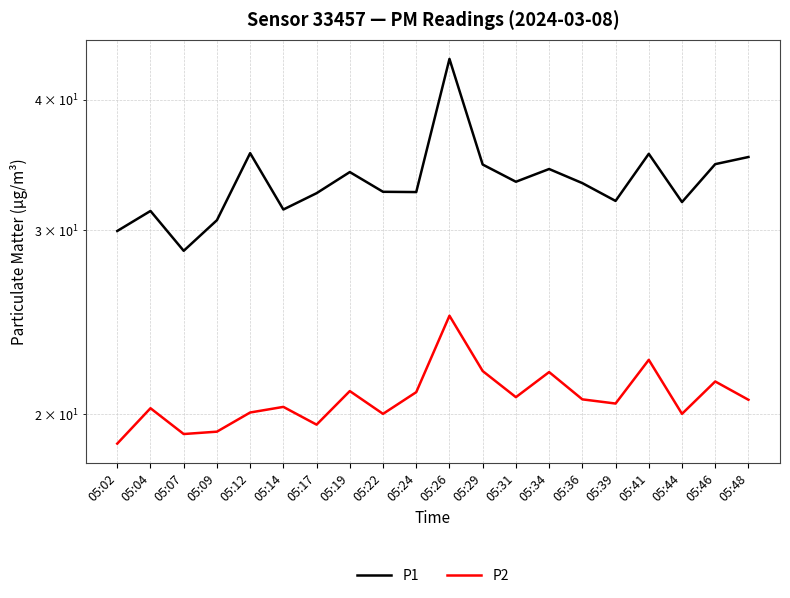

Where is the first local maximum for P1?

05:04